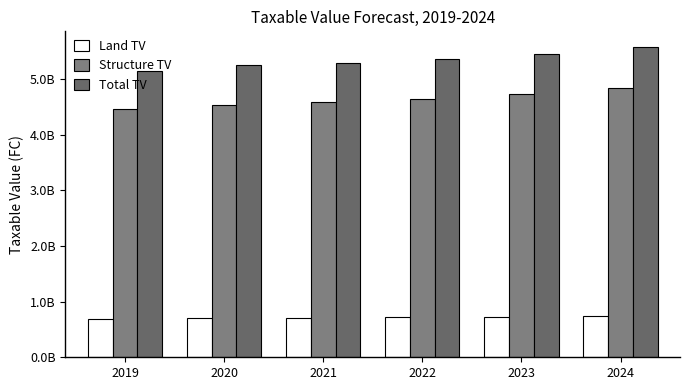

At which category is the sum across all series the highest?

2024